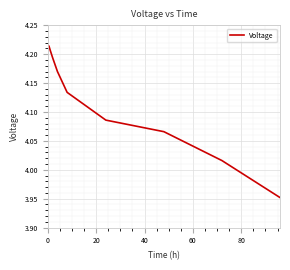

What is the difference between the maximum and minimum values?

0.3